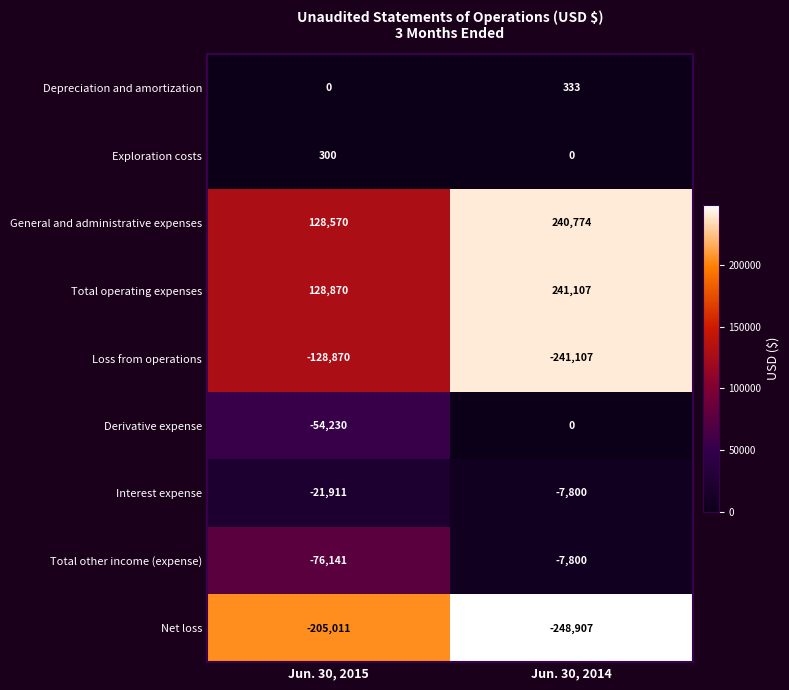

Reading right to left, transcribe all the data shown in this chart.

Depreciation and amortization: 333	0
Exploration costs: 0	300
General and administrative expenses: 240774	128570
Total operating expenses: 241107	128870
Loss from operations: -241107	-128870
Derivative expense: 0	-54230
Interest expense: -7800	-21911
Total other income (expense): -7800	-76141
Net loss: -248907	-205011